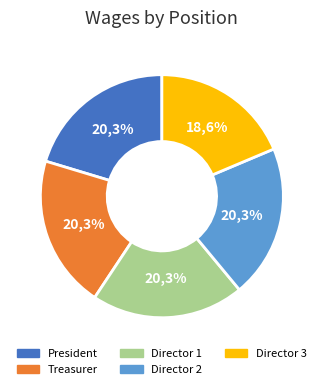

Which has a higher value, Director or President?

Director